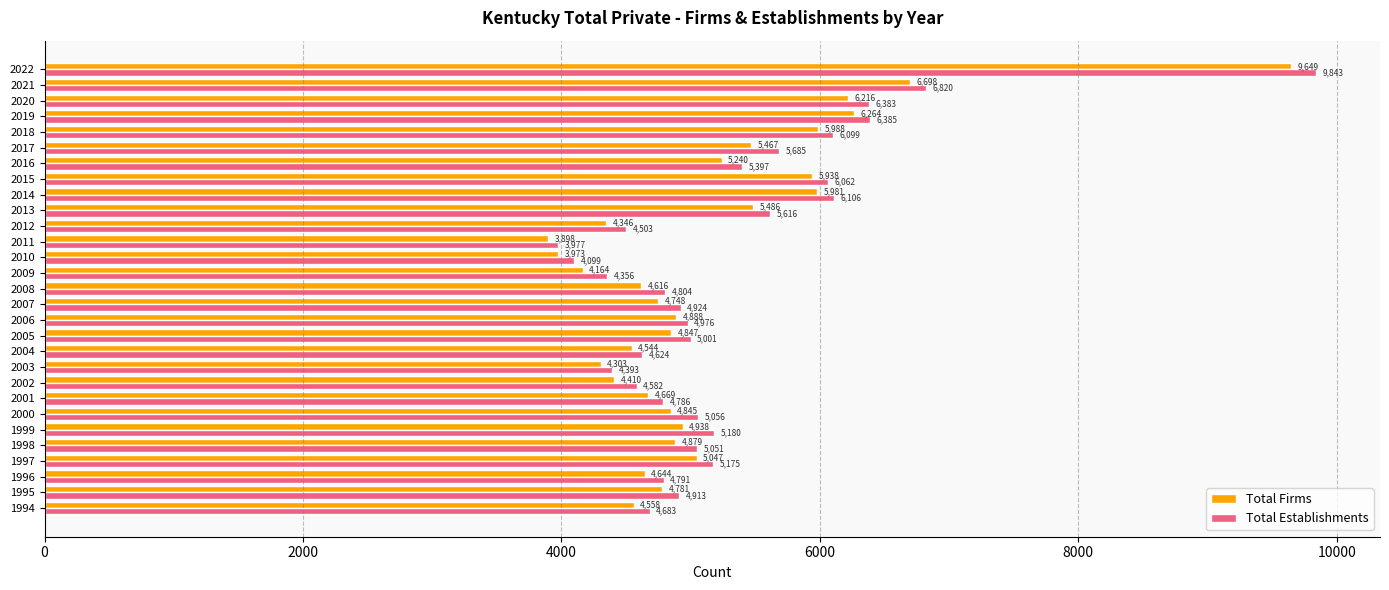

Is the value of Total Firms at 2017 greater than the value of Total Establishments at 2006?

Yes